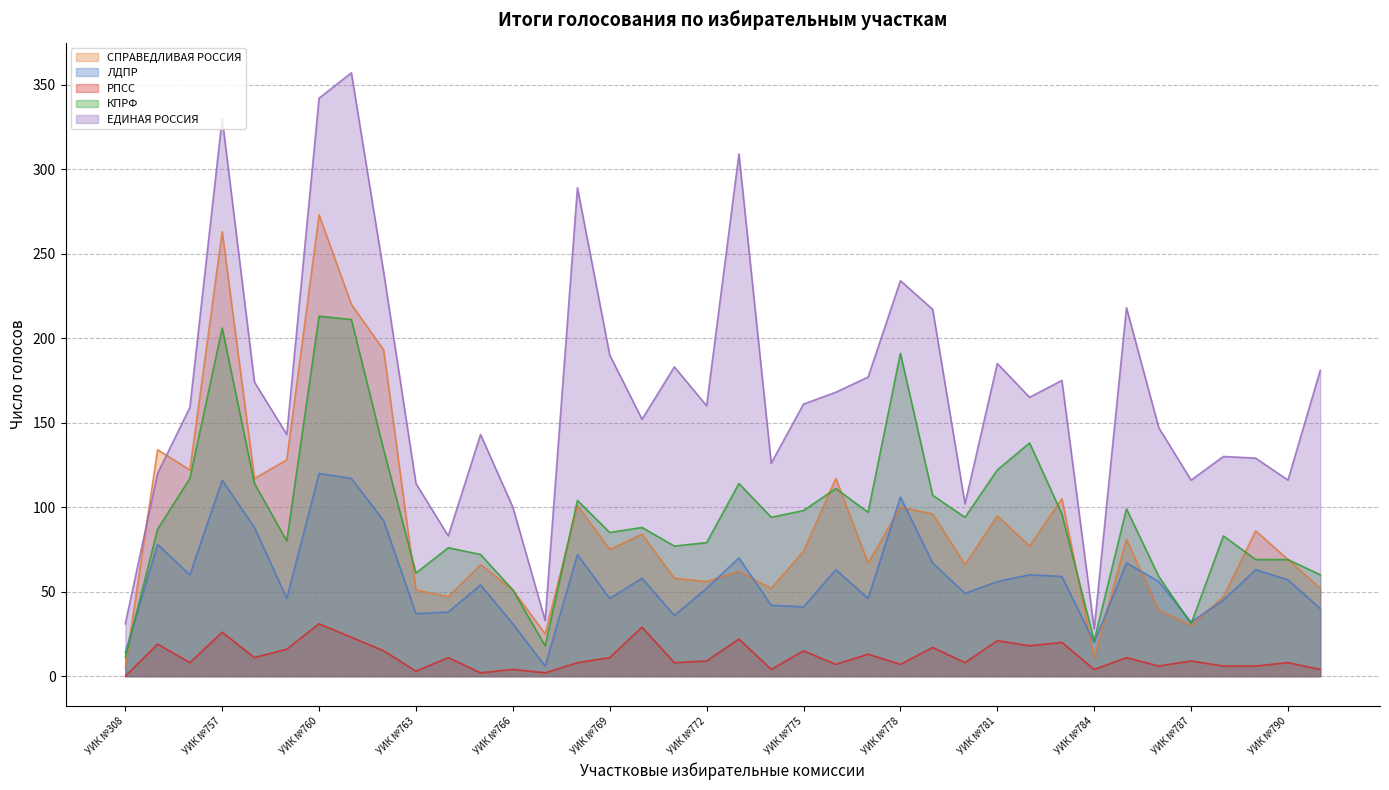

How many series are shown in this chart?

5